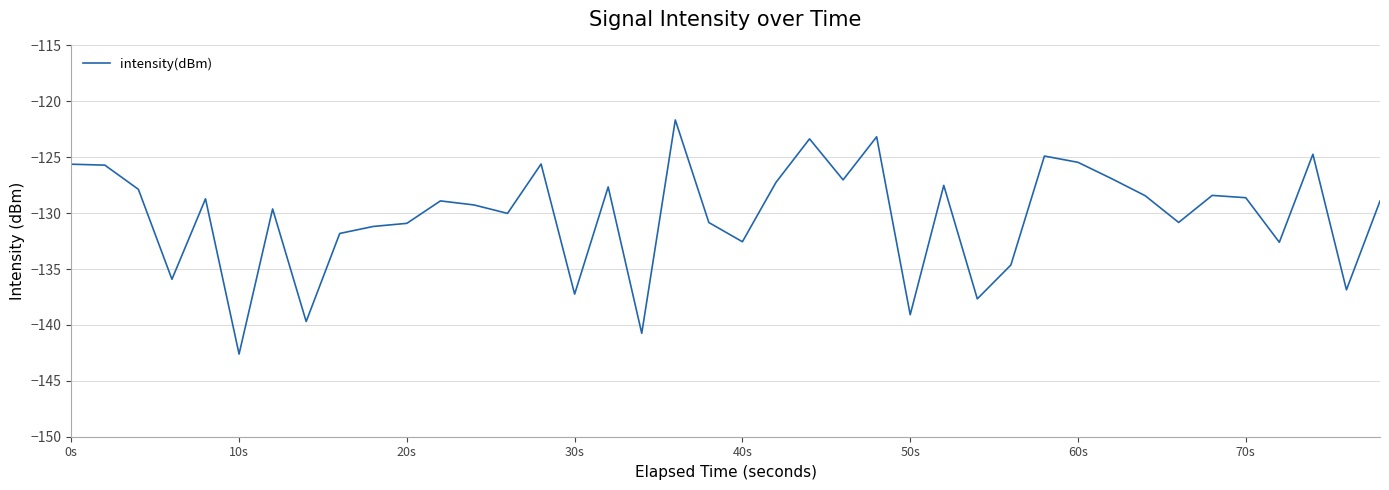

What is the smallest value displayed?

-142.6